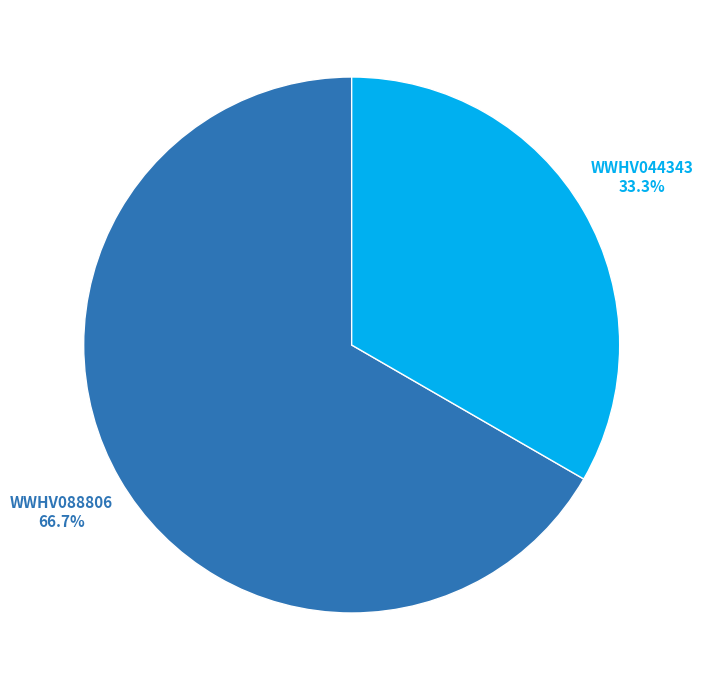

Combined, what portion of the pie is WWHV044343 and WWHV088806?

100.0%